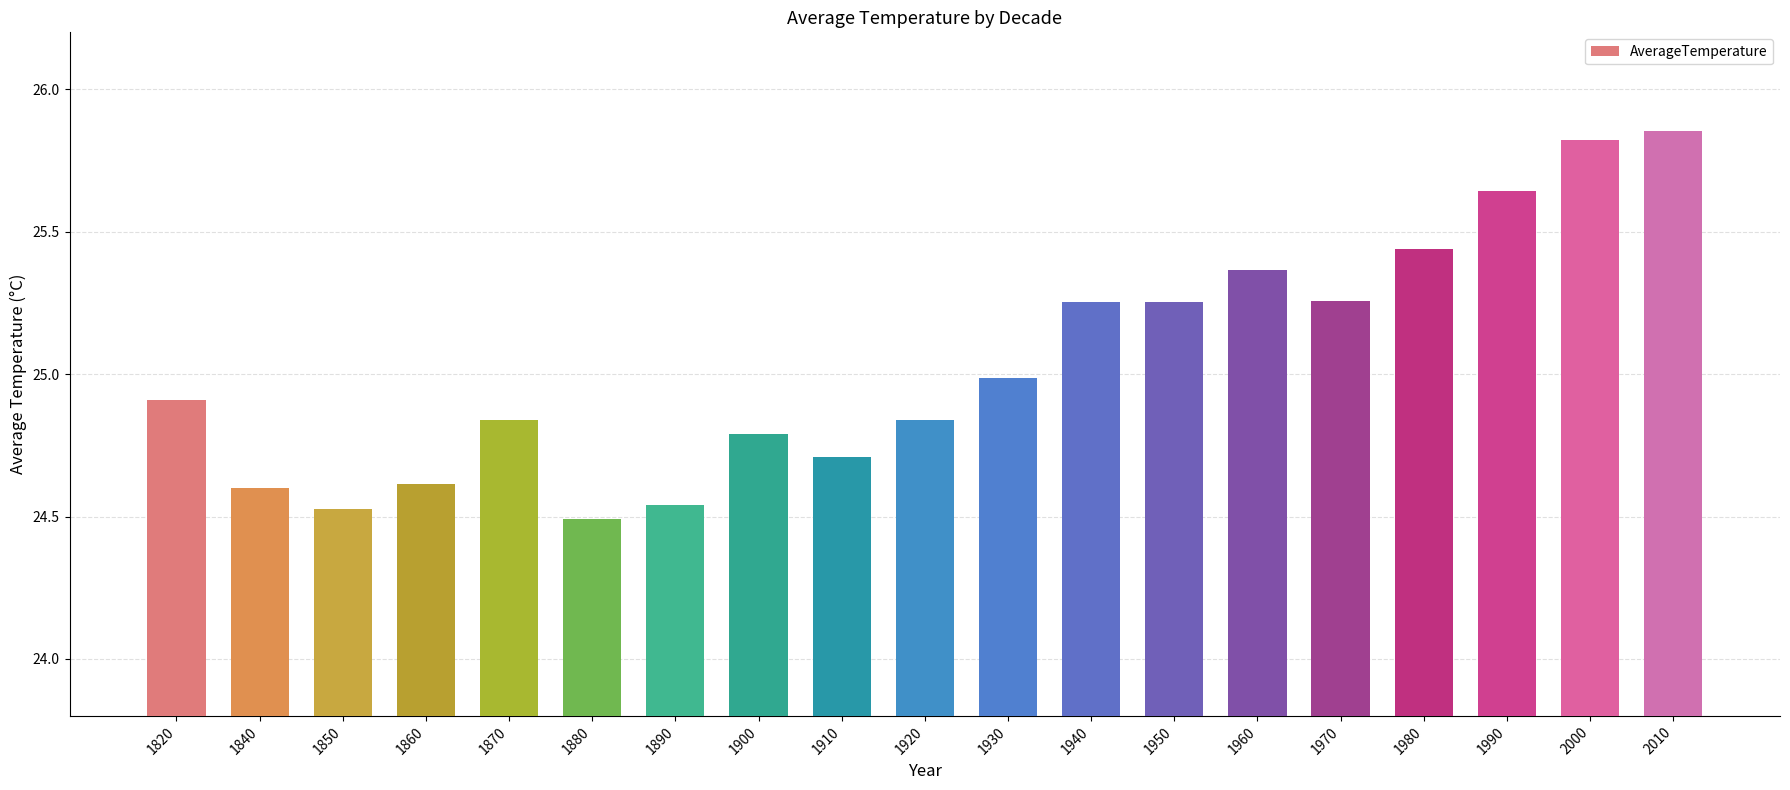

What is the change in value from 1840 to 2000?

+1.2